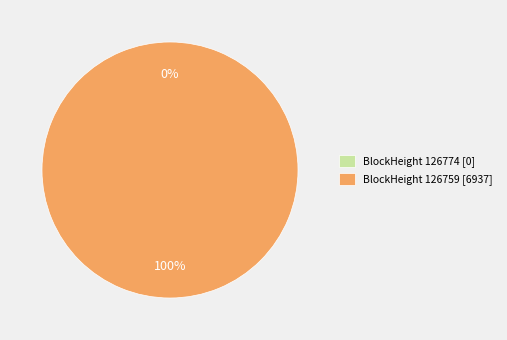

Count the number of slices in the pie.

2